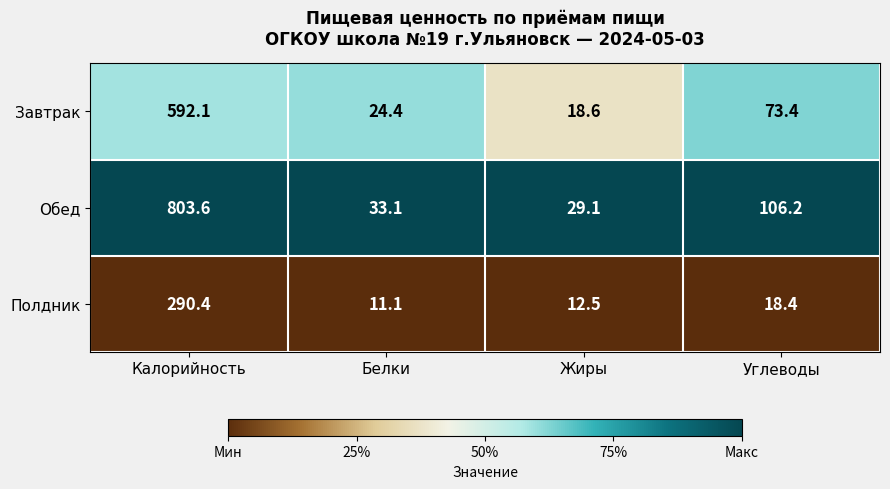

Is it true that Завтрак equals 128.0 at Углеводы?

False